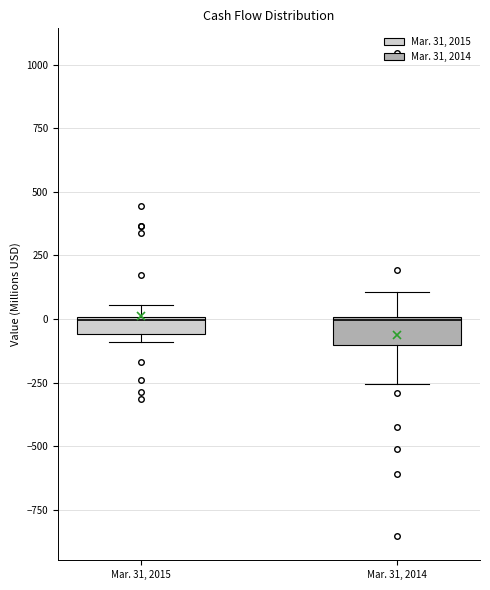

Where is the lower edge of the box for Mar. 31, 2015 on the y-axis? The values are not printed on the chart, so give them approximately, as read against the axis.

-50